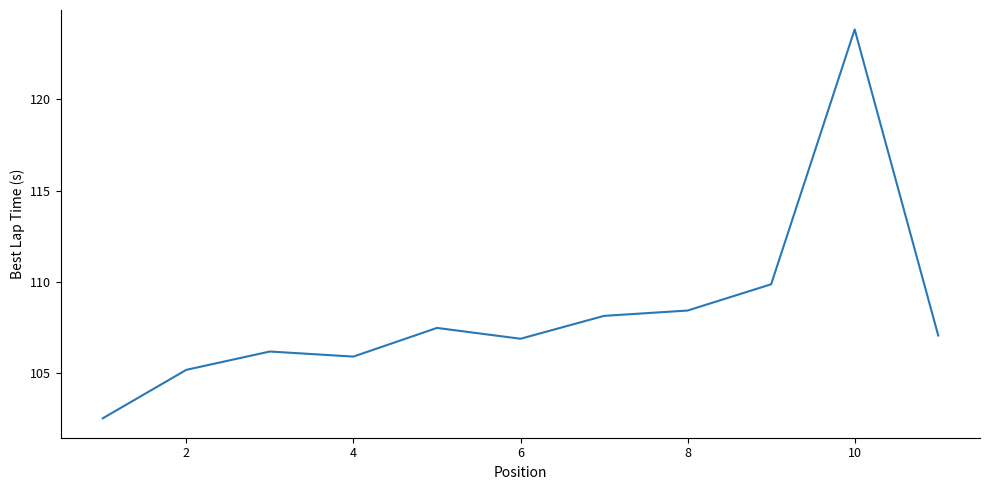

How many lines are shown in the chart?

1